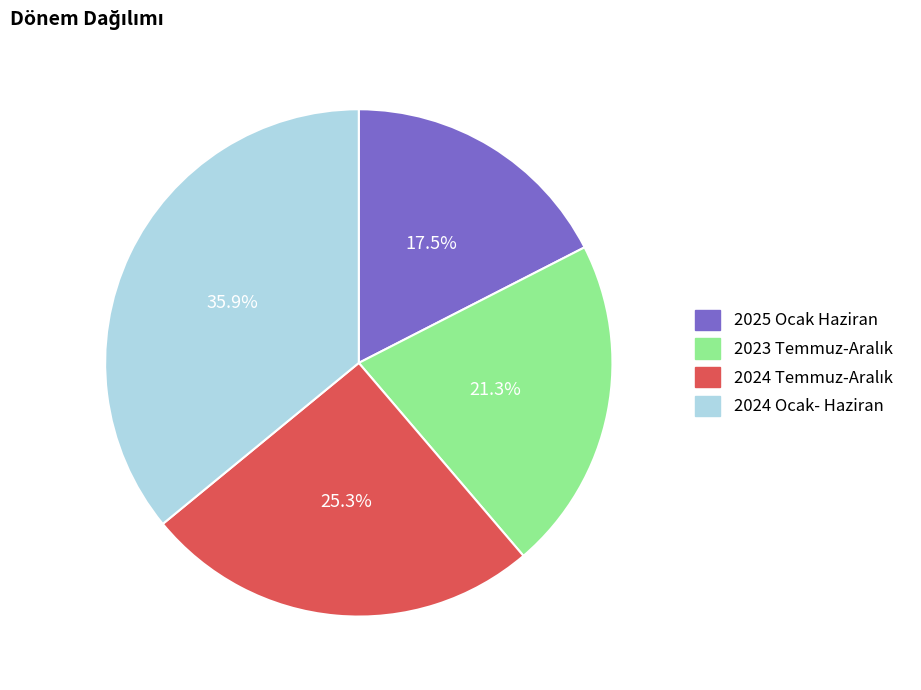

Which slice is the largest?

2024 Ocak- Haziran